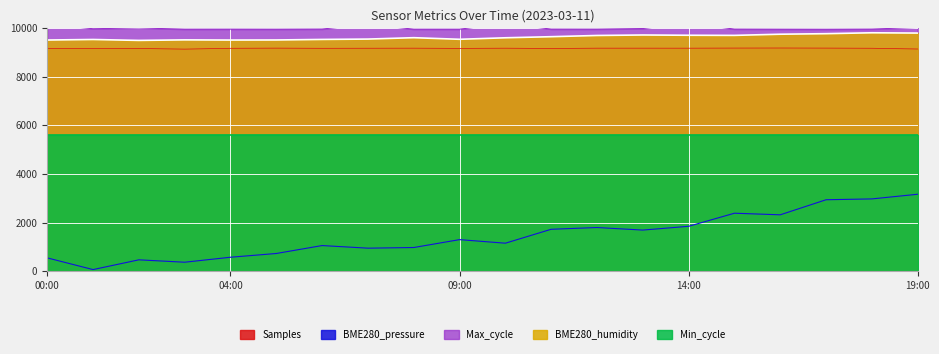

True or false: BME280_pressure and Samples cross at least once.

False